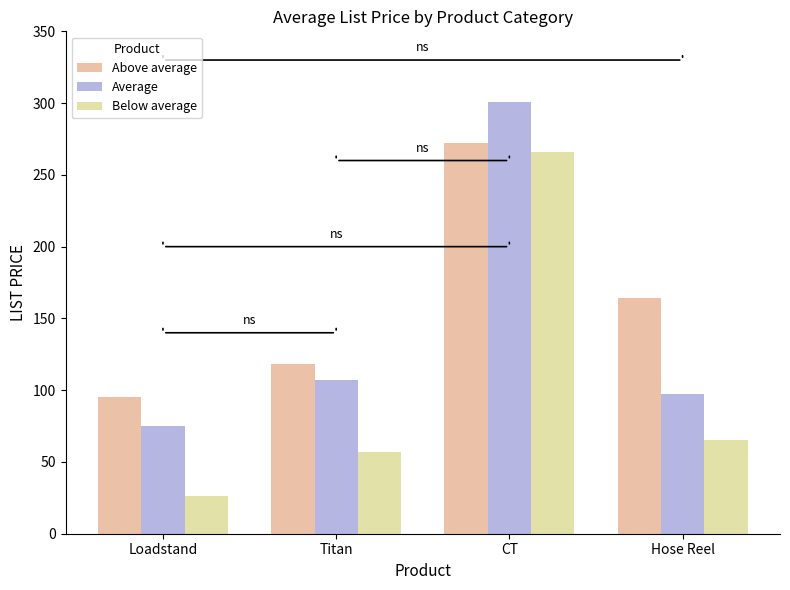

What is the label of the 4th bar from the left?

Hose Reel